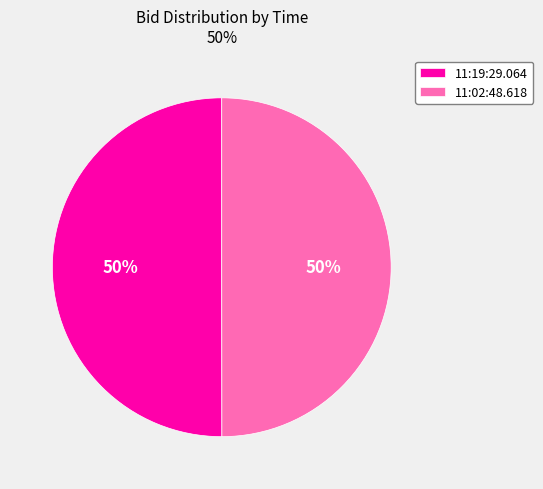

The 11:02:48.618 slice represents 63% of the pie. True or false?

False